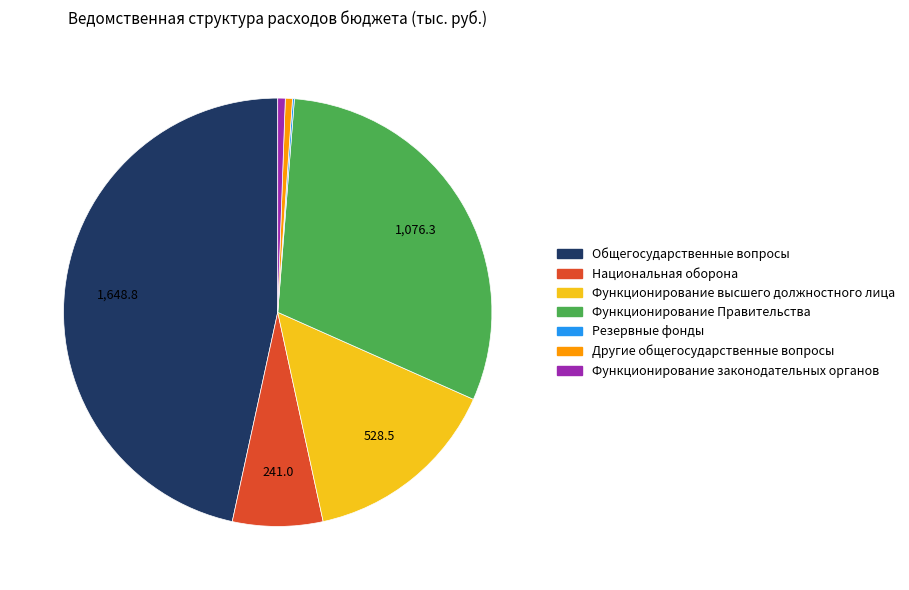

The Функционирование Правительства slice represents 41% of the pie. True or false?

False